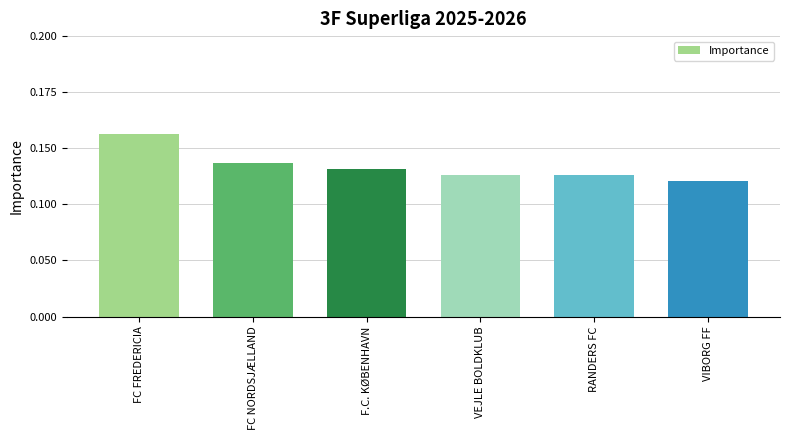

Which has a higher value, FC NORDSJÆLLAND or F.C. KØBENHAVN?

FC NORDSJÆLLAND